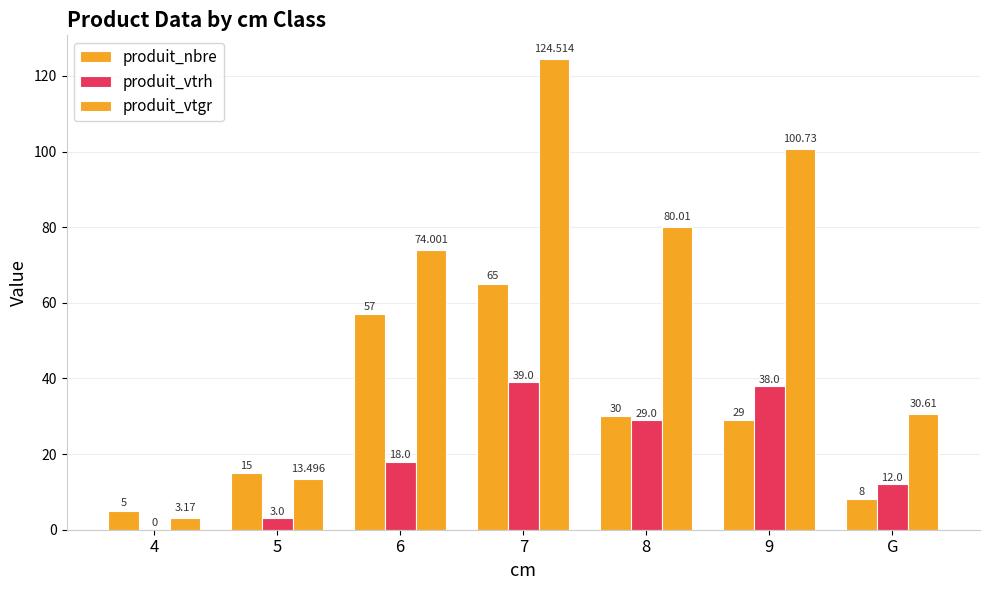

What is the sum of the produit_vtgr values at 9 and 5?

114.2